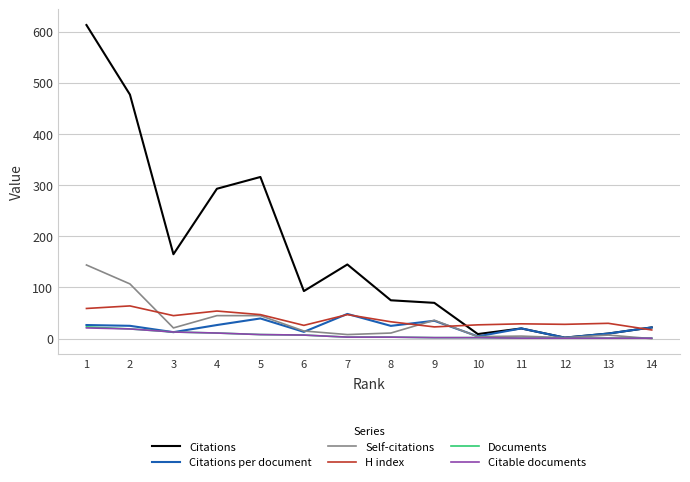

The value of Citations per document at 7 is 48.3. True or false?

True